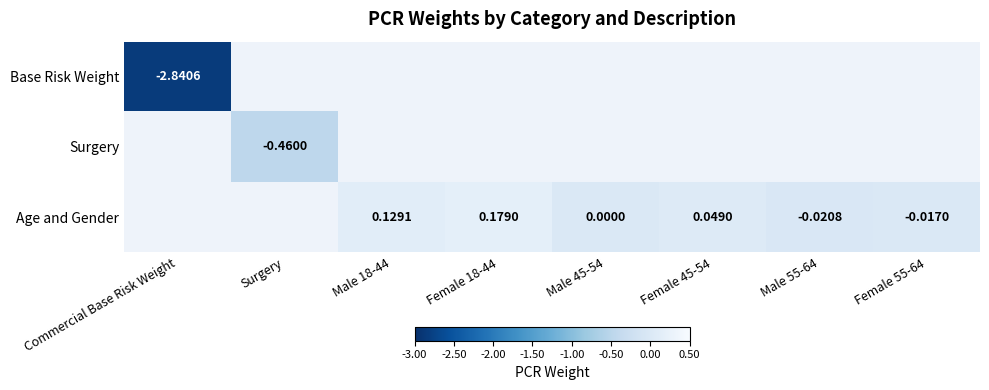

The Age and Gender series shows -0.0 at Male 55-64. True or false?

False